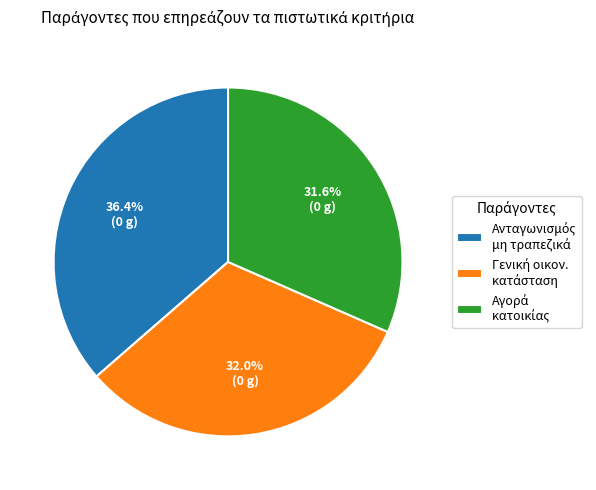

Does any single category account for the majority?

No